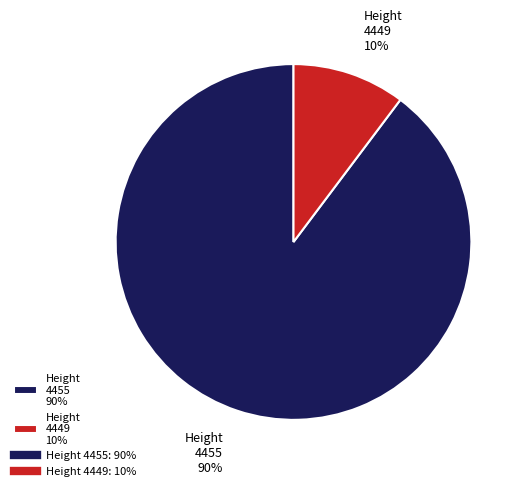

Rank the categories by value from lowest to highest.

Height 4449 10%, Height 4455 90%